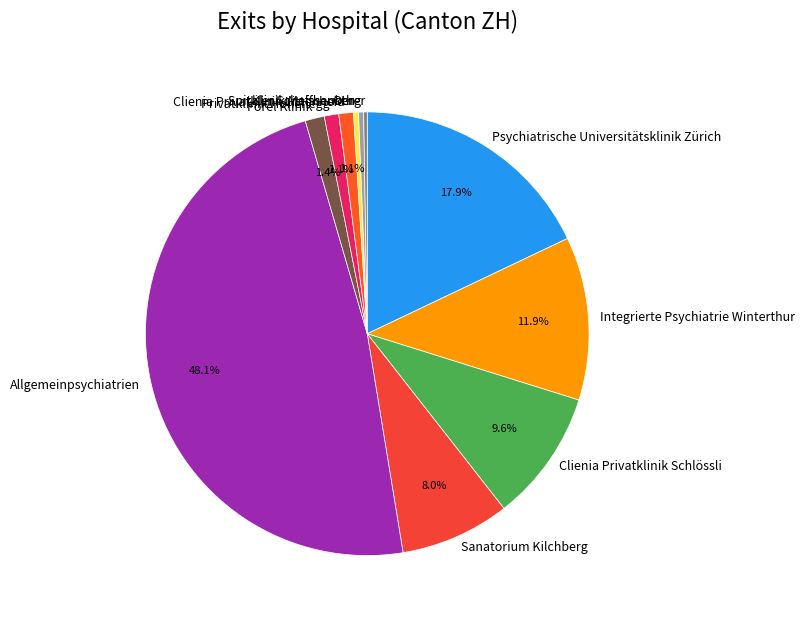

Does Forel Klinik represent more than half of the total?

No